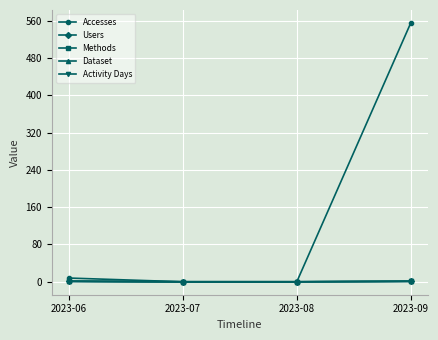

What is the sum of the Dataset values at 2023-06 and 2023-09?

2